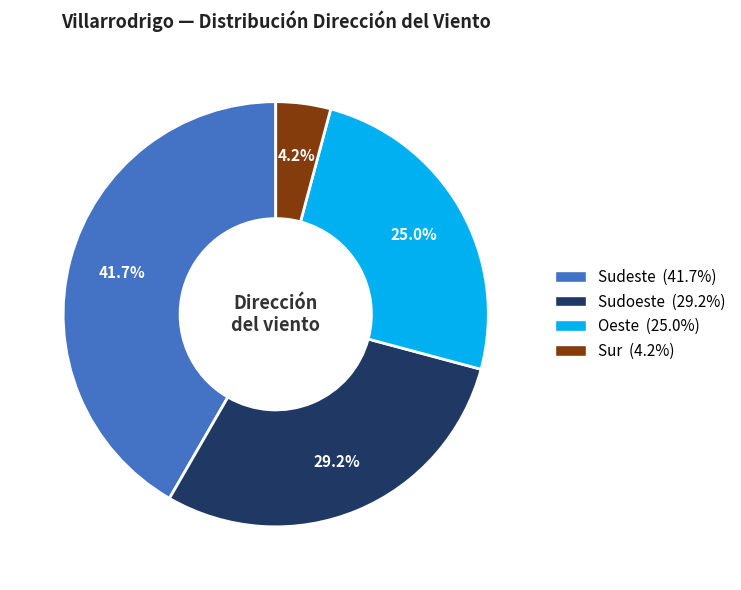

Is Sudoeste the majority of the pie?

No